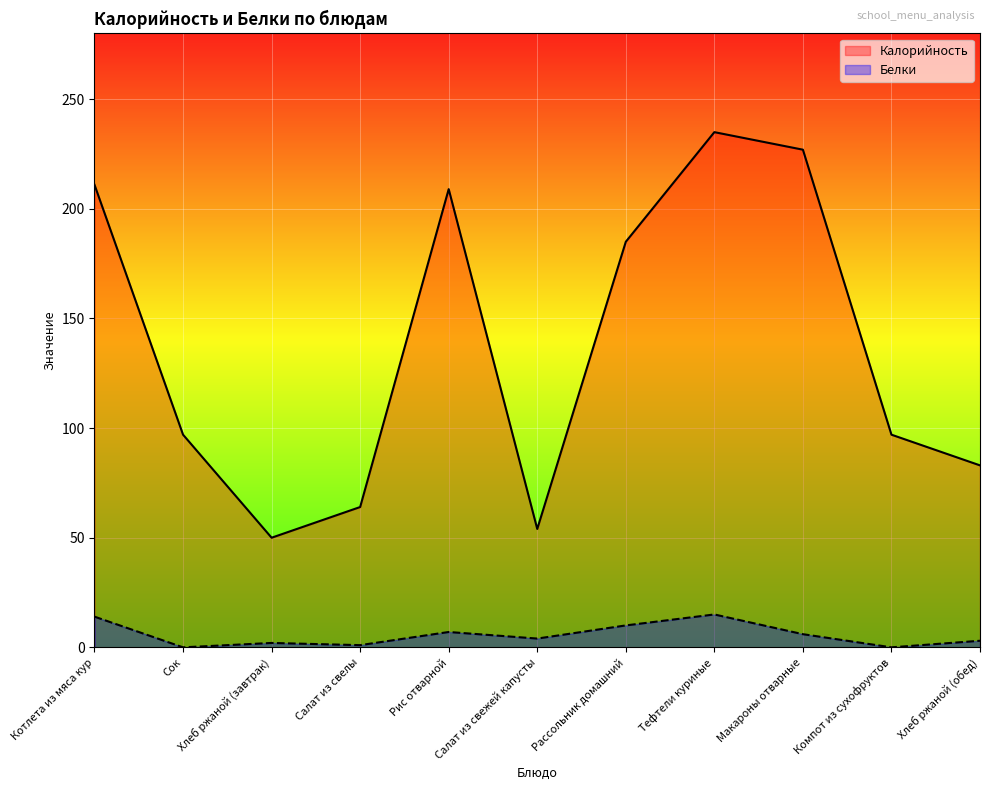

Where is the first local minimum for Калорийность?

Хлеб ржаной (завтрак)